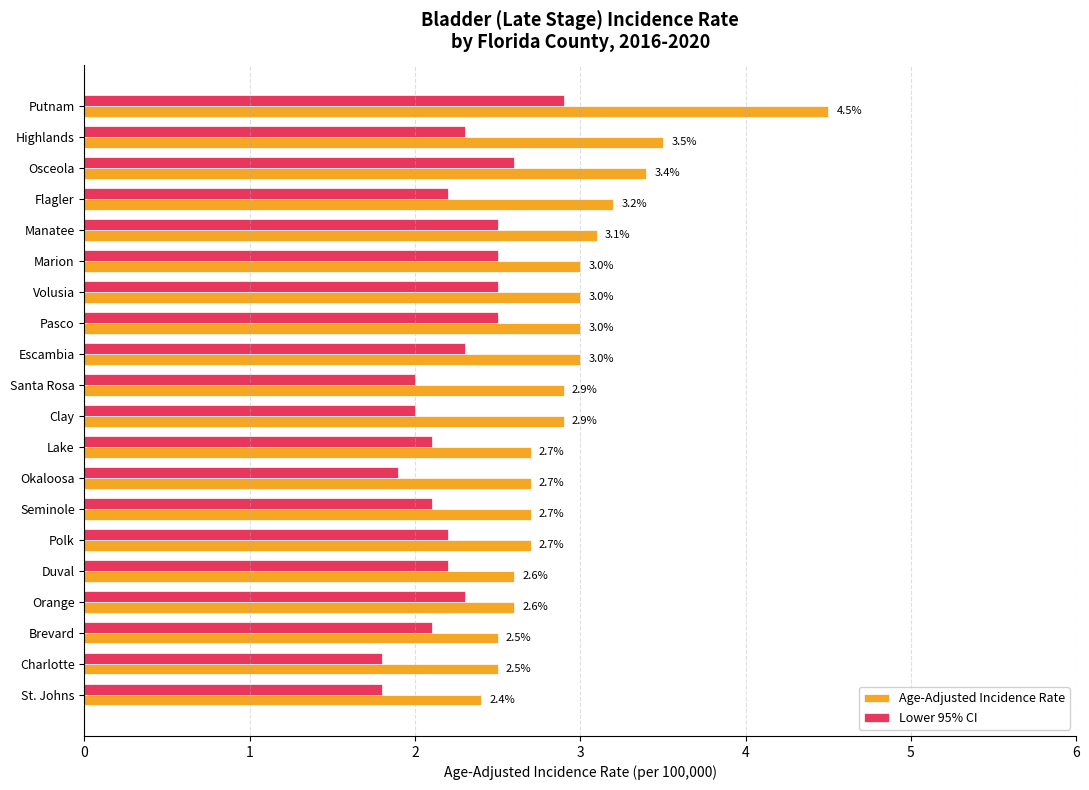

At which label does Lower 95% CI reach its peak?

Putnam